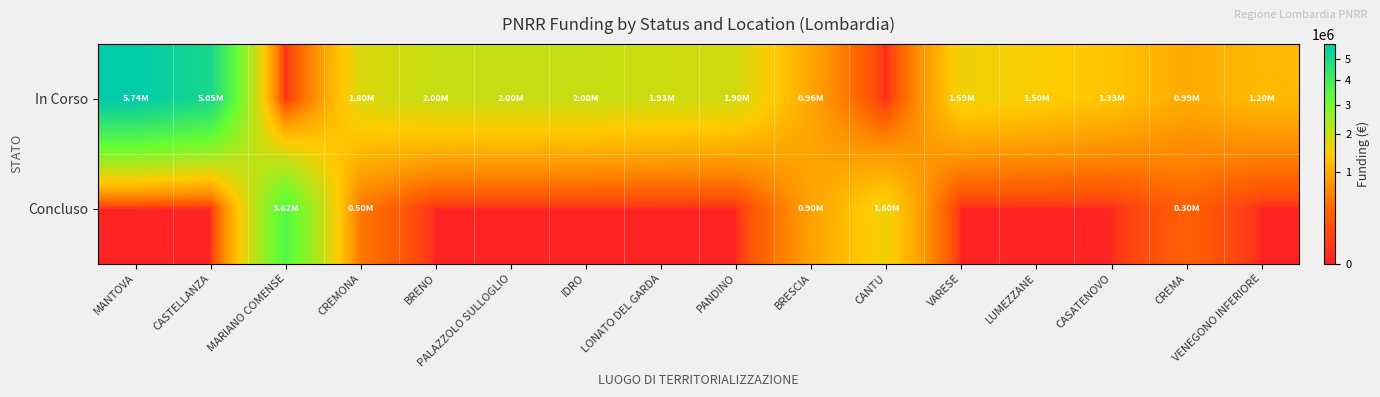

What is the spread (max minus min) of values at VENEGONO INFERIORE?

1200000.0